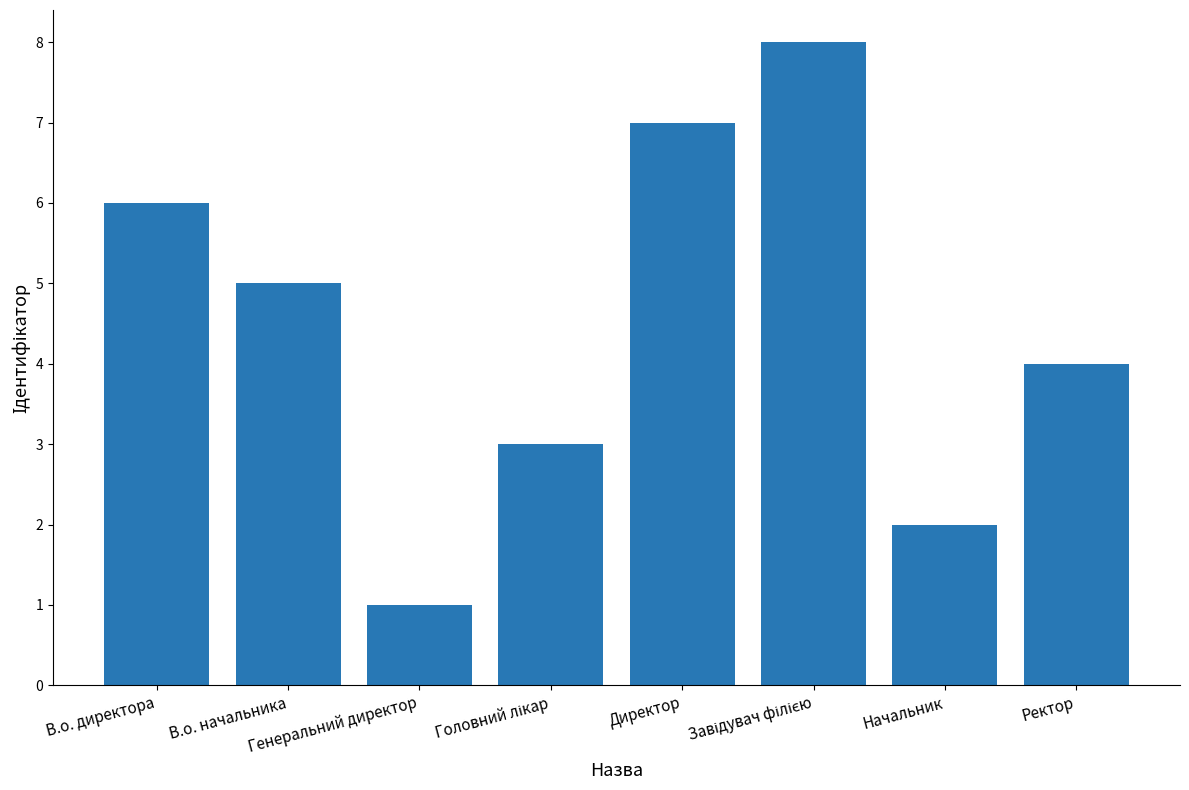

What is the difference between the values at В.о. начальника and Генеральний директор?

4